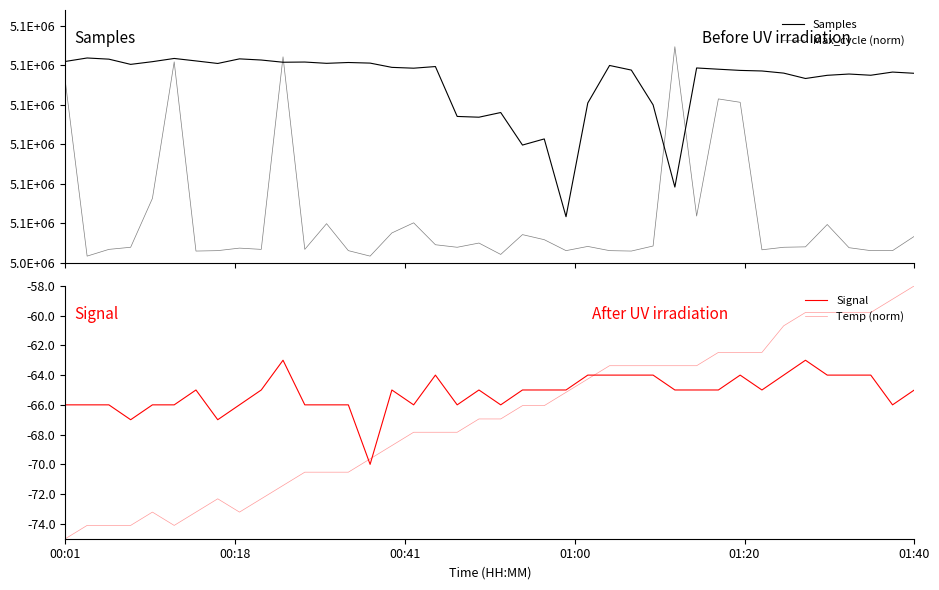

What is the sum of the Max_cycle (norm) values at 7 and 33?

10103520.0